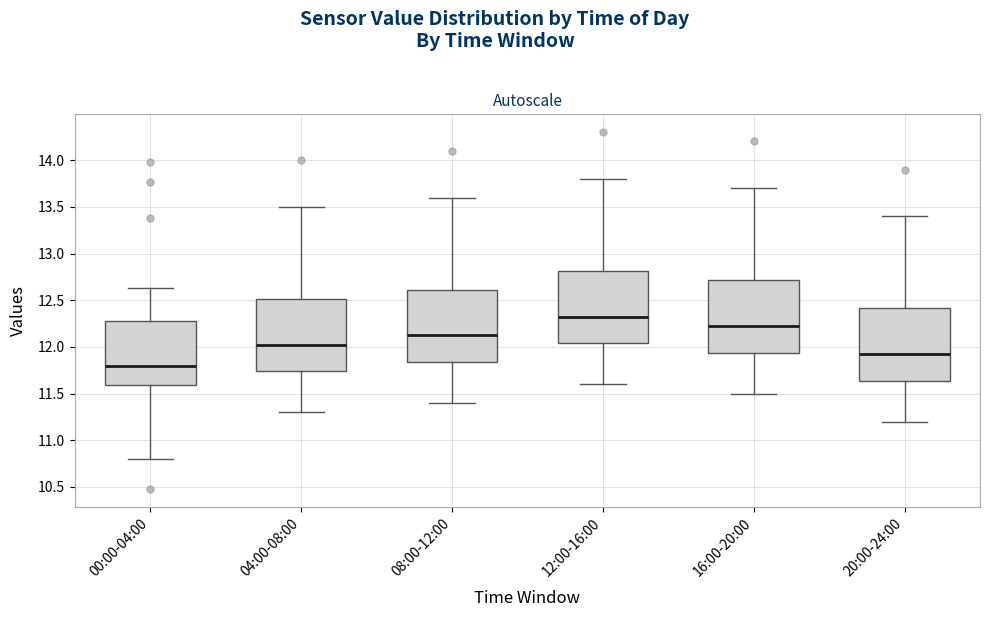

Which box's median line is the lowest?

00:00-04:00